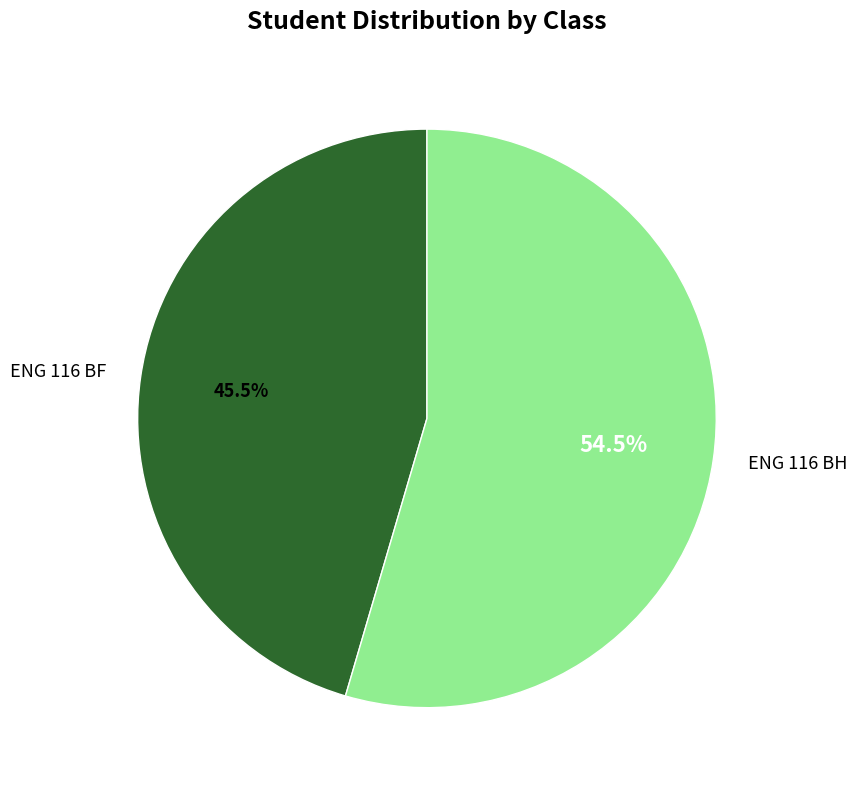

The ENG 116 BH slice represents 49% of the pie. True or false?

False